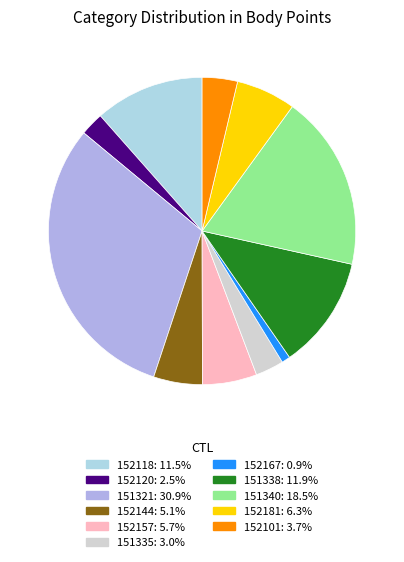

Does any single category account for the majority?

No